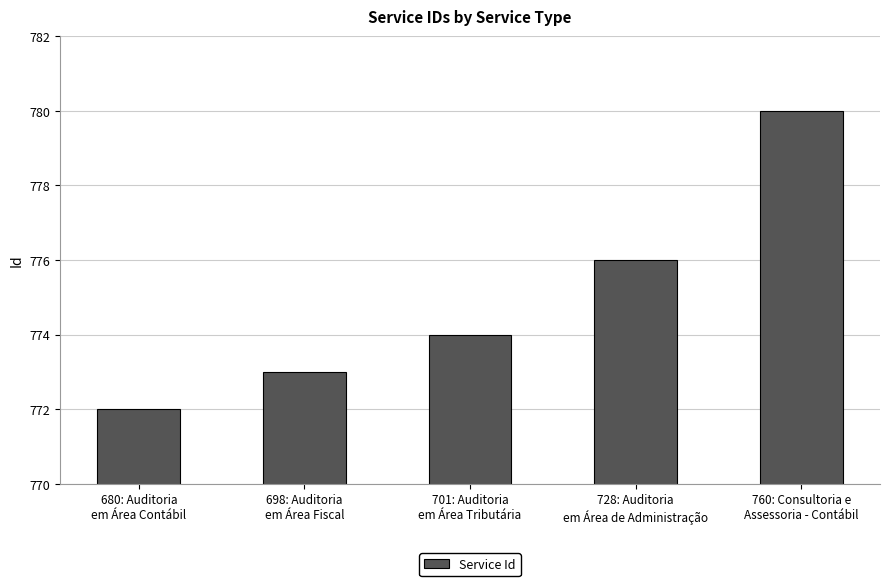

Reading left to right, extract all data points from this chart.

772	773	774	776	780